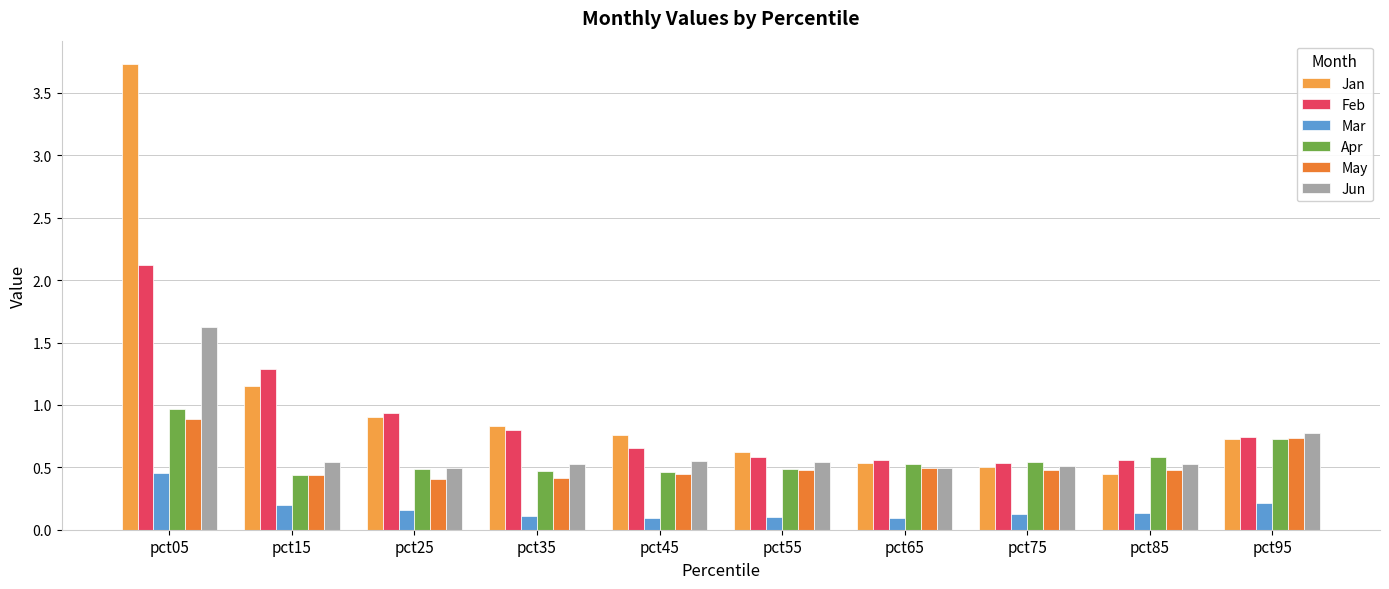

What value does the Jun series have at pct85?

0.5